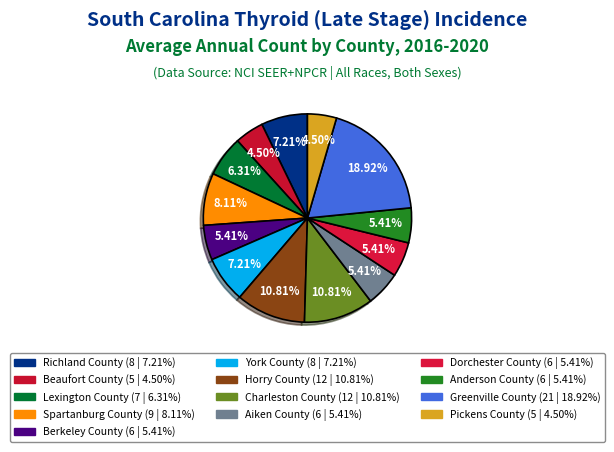

What is the change in value from Beaufort County to Anderson County?

+1